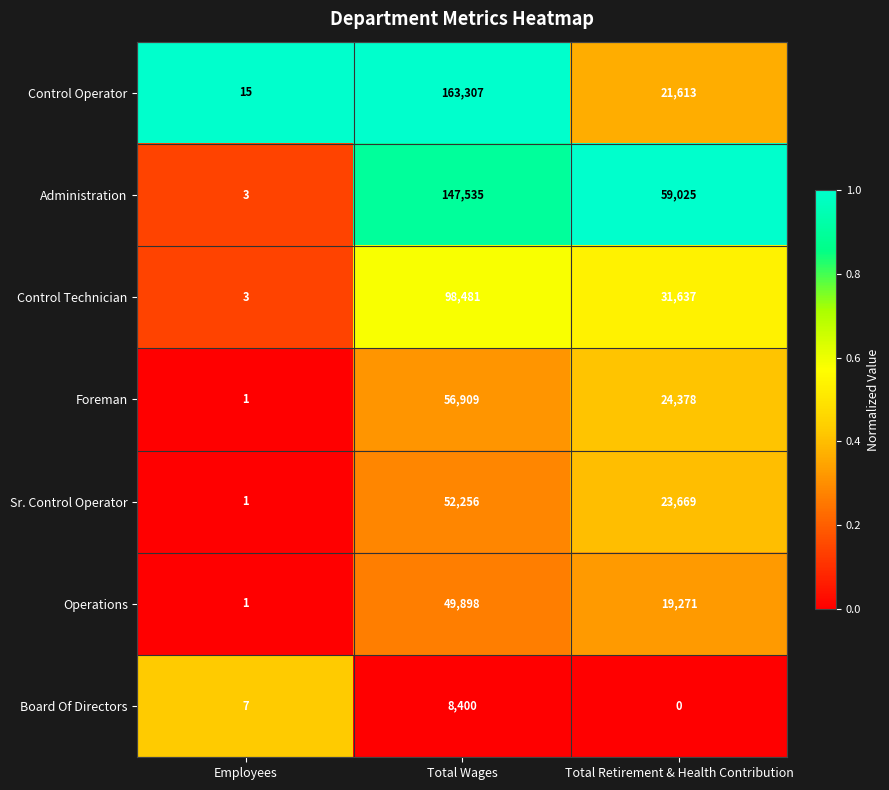

Which series has the largest range (max minus min)?

Control Operator